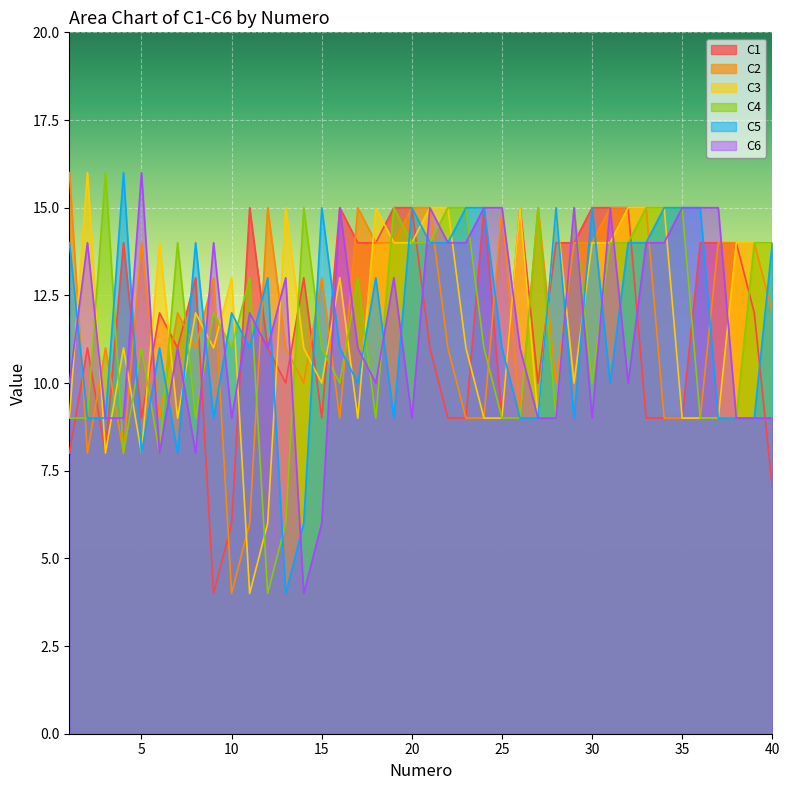

At which label does C2 reach its peak?

1